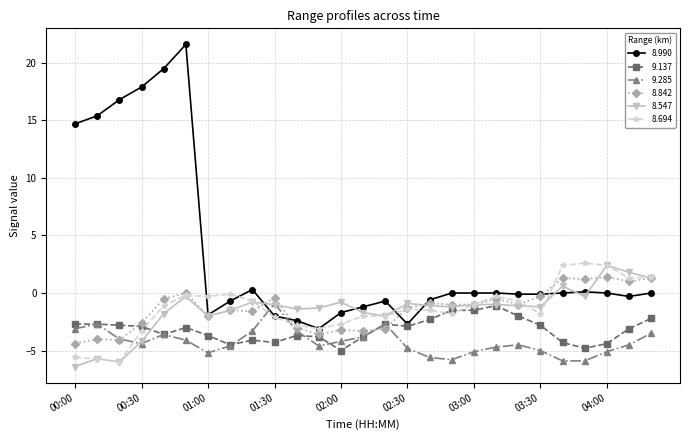

True or false: 8.694 has more than 1 points higher than both neighbors.

True